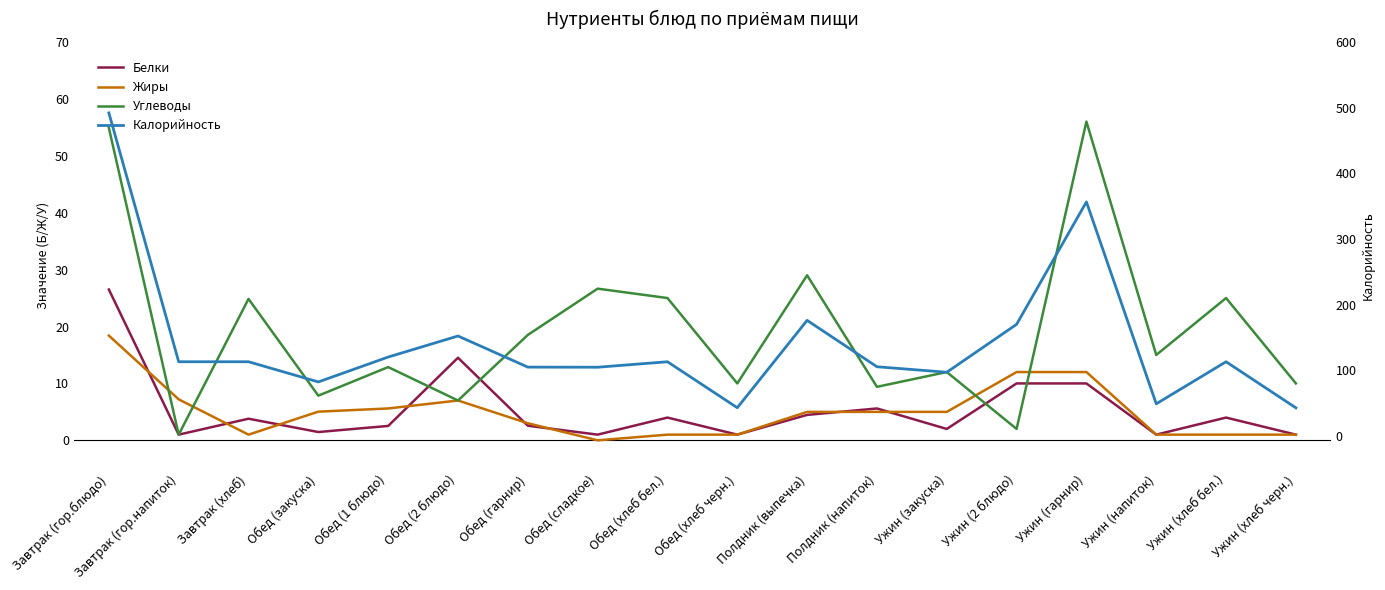

List the series in order of their peak value, highest first.

Калорийность, Углеводы, Белки, Жиры